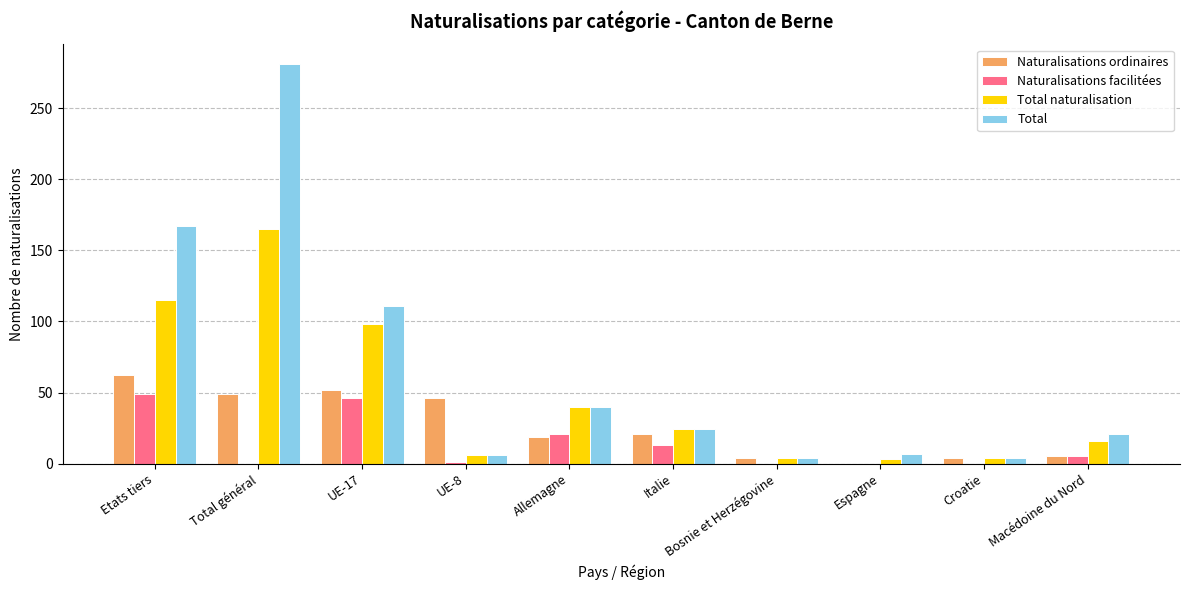

How many groups of bars are there?

10